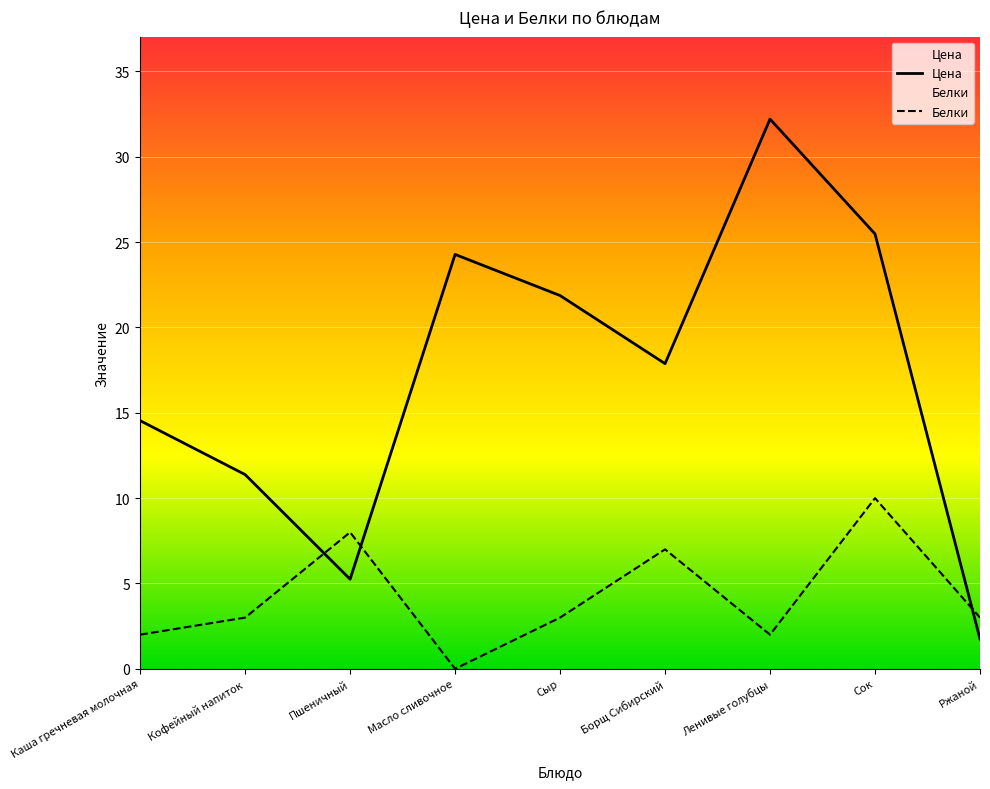

True or false: Цена has a value of 24.3 at Масло сливочное.

True